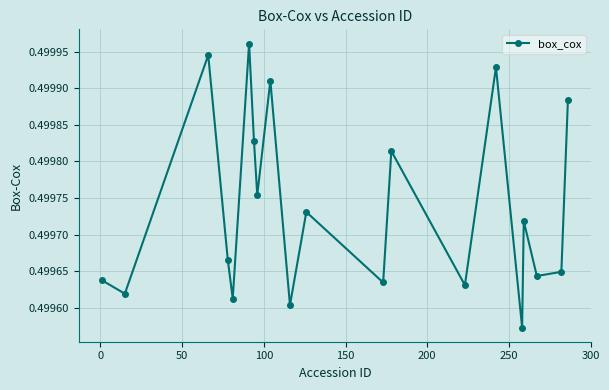

How many categories are shown in the chart?

20